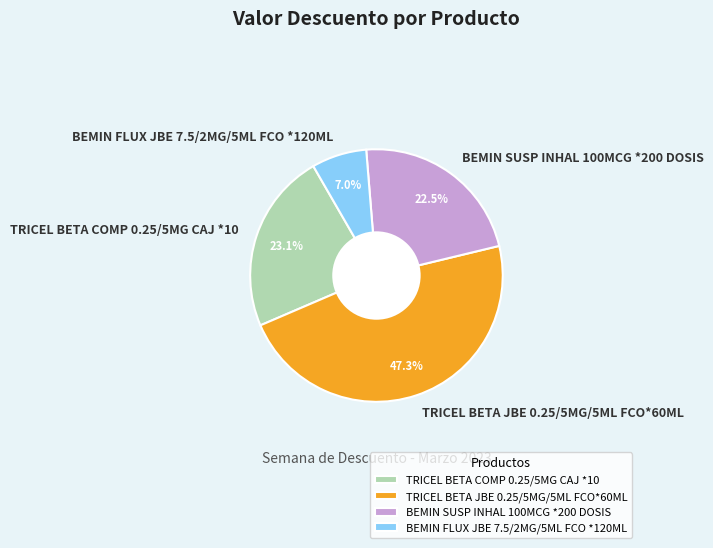

What is the ratio of the value at BEMIN SUSP INHAL 100MCG *200 DOSIS to the value at BEMIN FLUX JBE 7.5/2MG/5ML FCO *120ML?

3.2